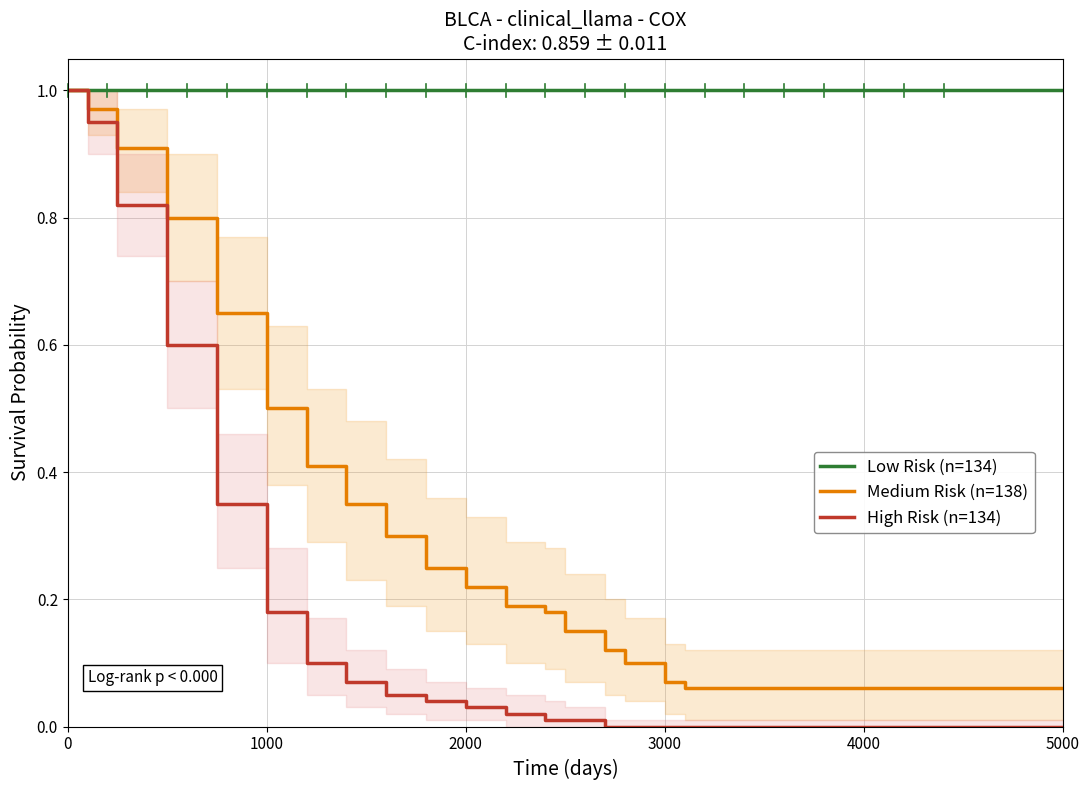

List the series in order of their peak value, lowest first.

Low Risk (n=134), Medium Risk (n=138), High Risk (n=134)